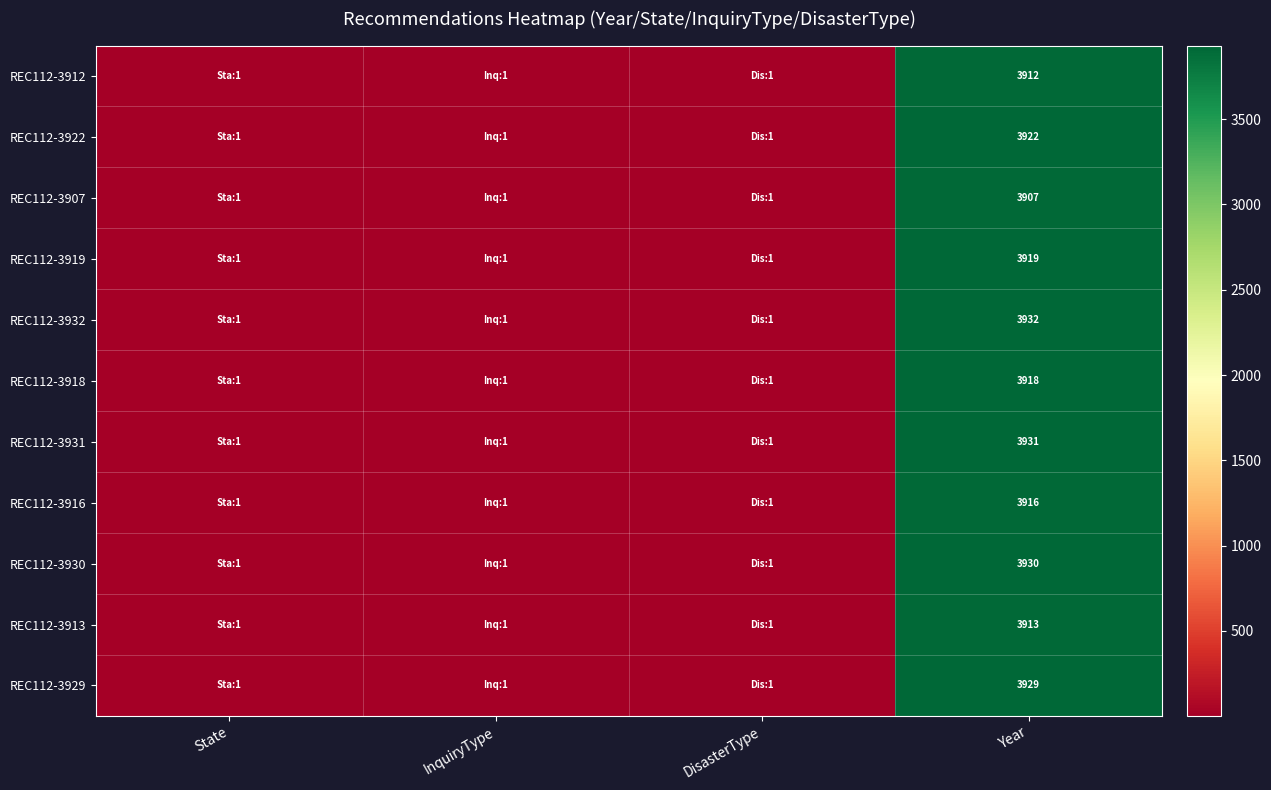

The REC112-3912 series shows 3912 at Year. True or false?

True